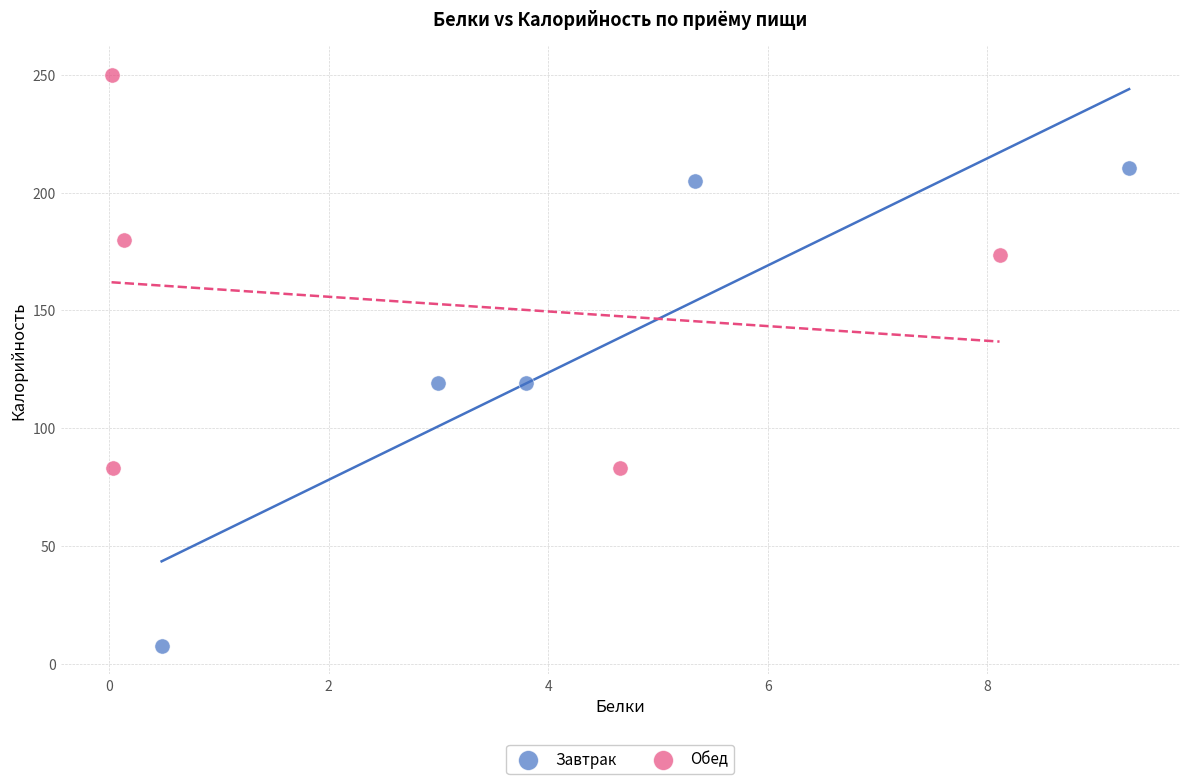

Which series has the largest Y range (max minus min)?

Завтрак